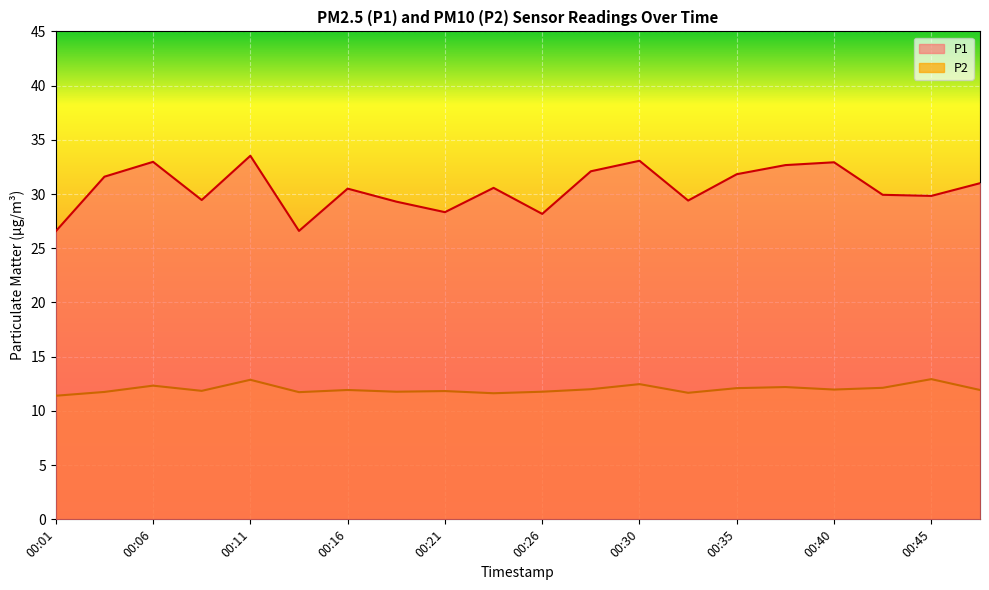

True or false: P1 and P2 cross at least once.

False